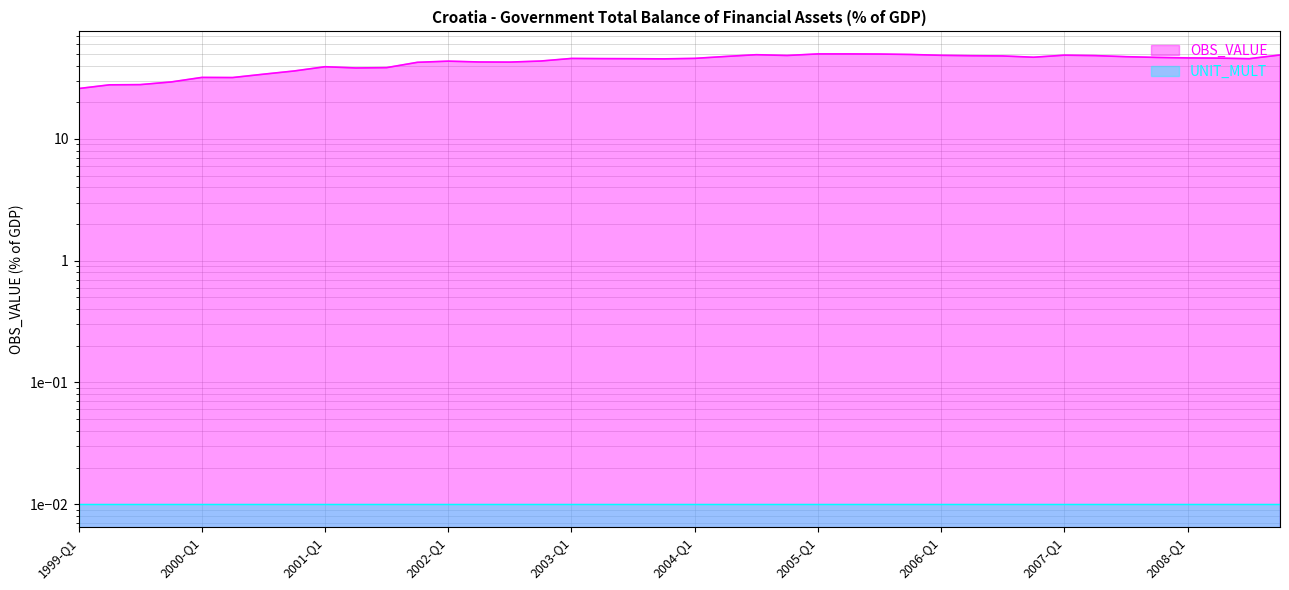

What is the label of the 15th point from the right?

2005-Q2